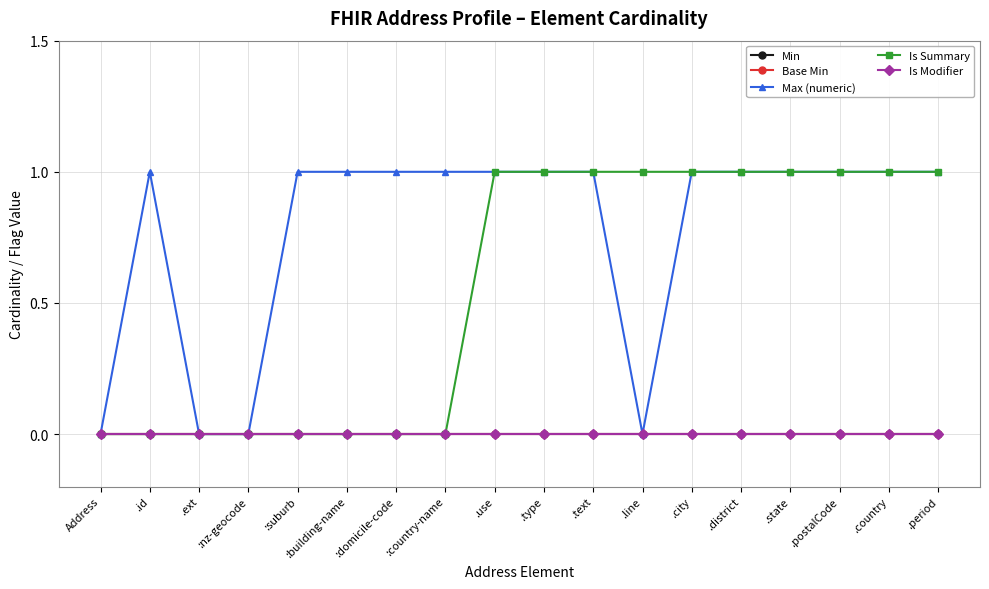

What is the difference between the maximum and minimum values in the Max (numeric) series?

1